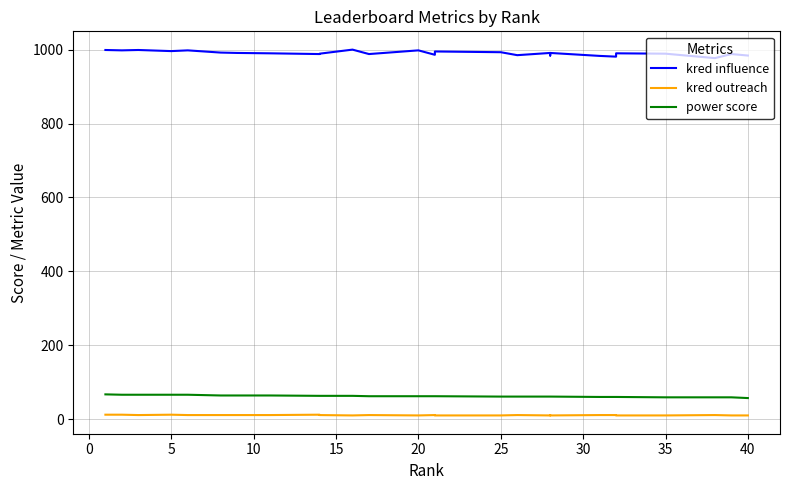

Does the chart have visible grid lines?

Yes